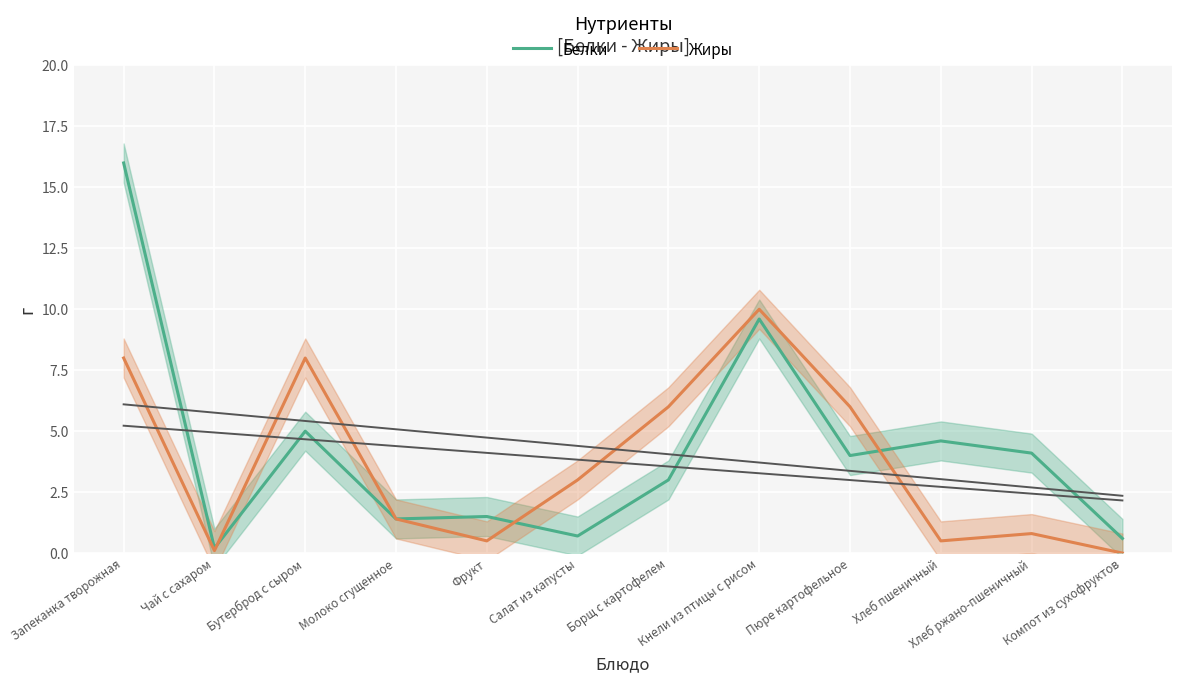

List the series in order of their peak value, lowest first.

Жиры, Белки